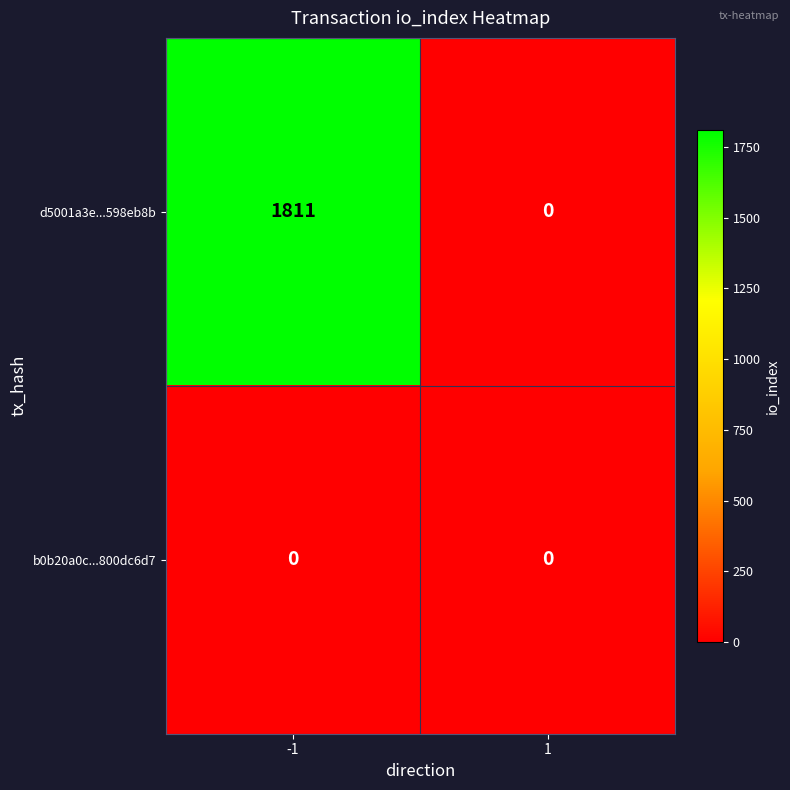

The b0b20a0c...800dc6d7 series shows 0 at 1. True or false?

True